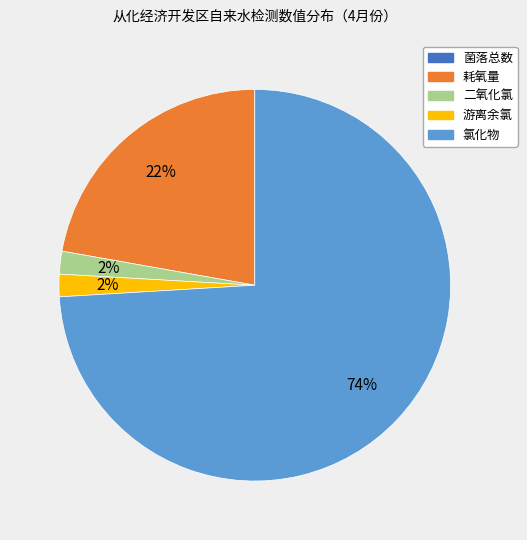

Between 二氧化氯 and 耗氧量, which is larger?

耗氧量